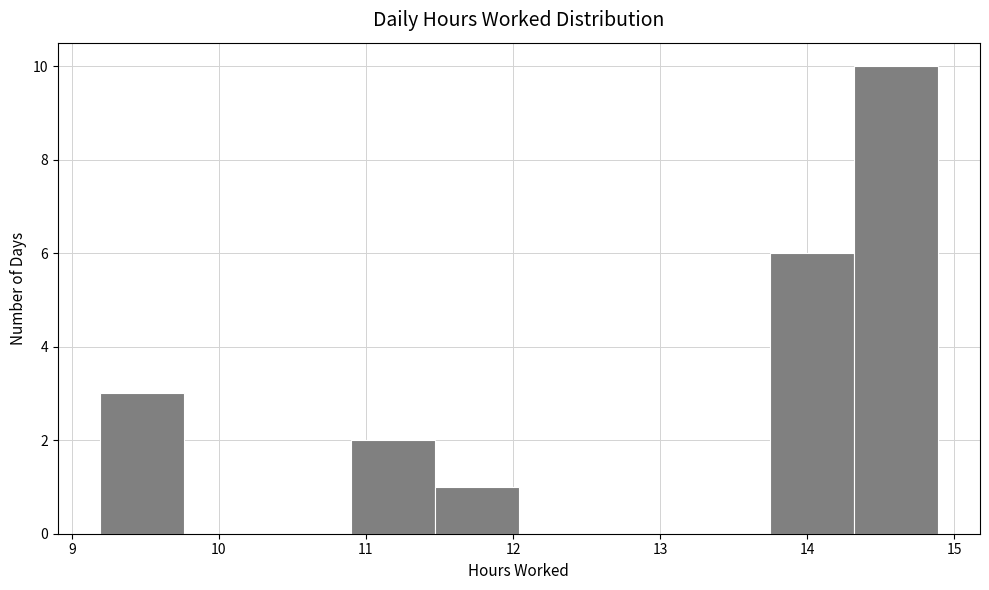

How tall is the bar that spans 10.90 to 11.47 on the x-axis? Neither the bar edges nor the heights are printed on the chart, so give them approximately, as read against the axes.

2